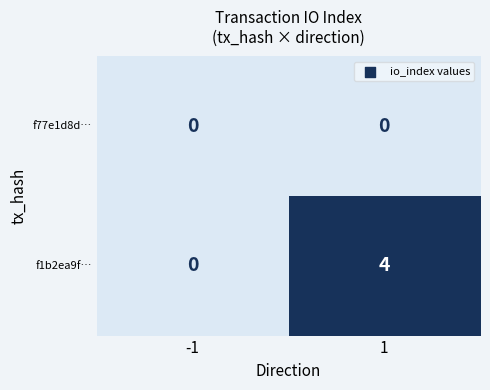

The f1b2ea9f… series shows 4 at 1. True or false?

True